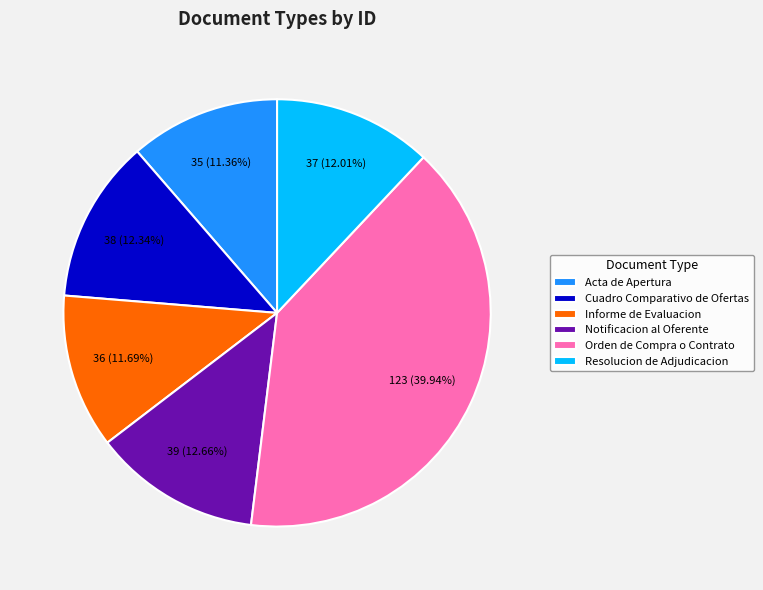

What is the largest slice in the pie chart?

Orden de Compra o Contrato